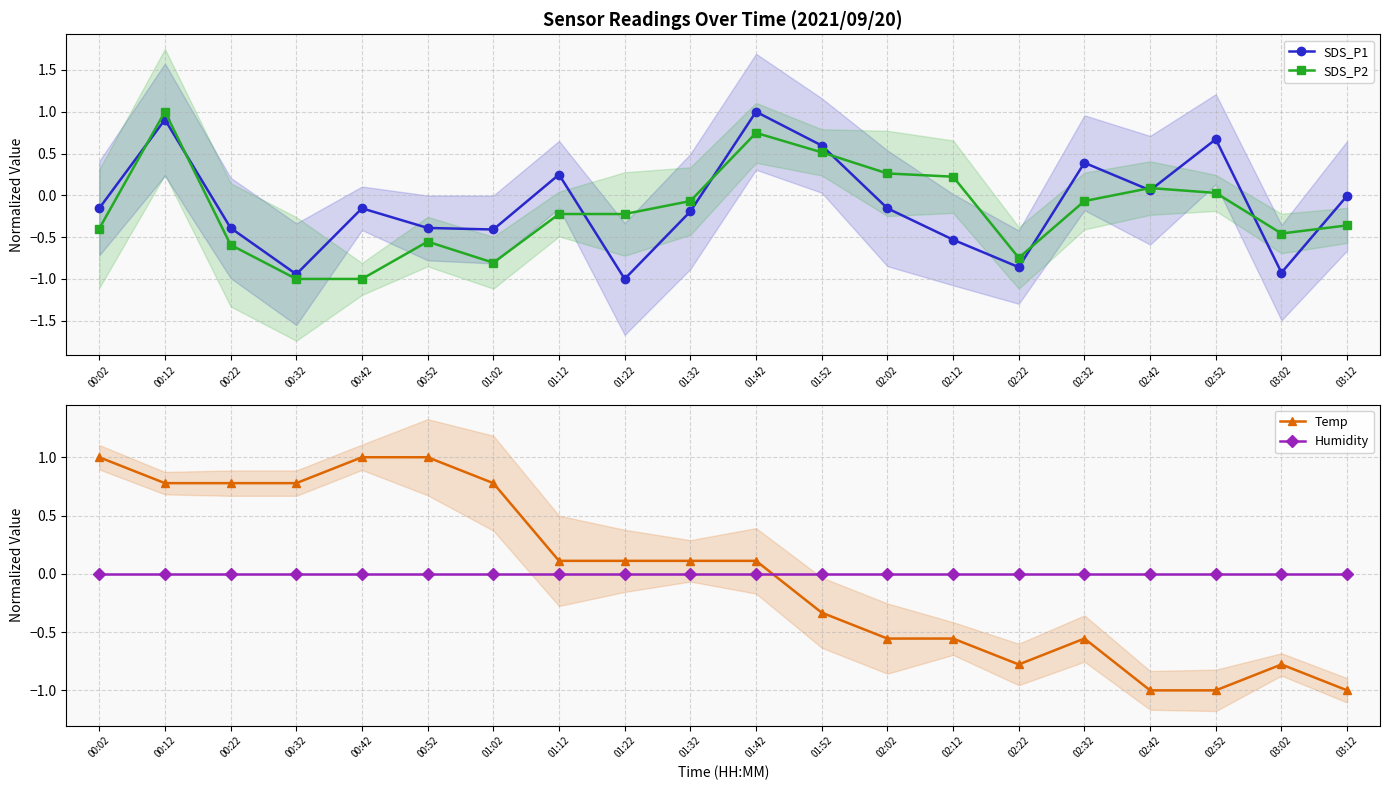

What is the lowest value of the Temp series?

-1.0